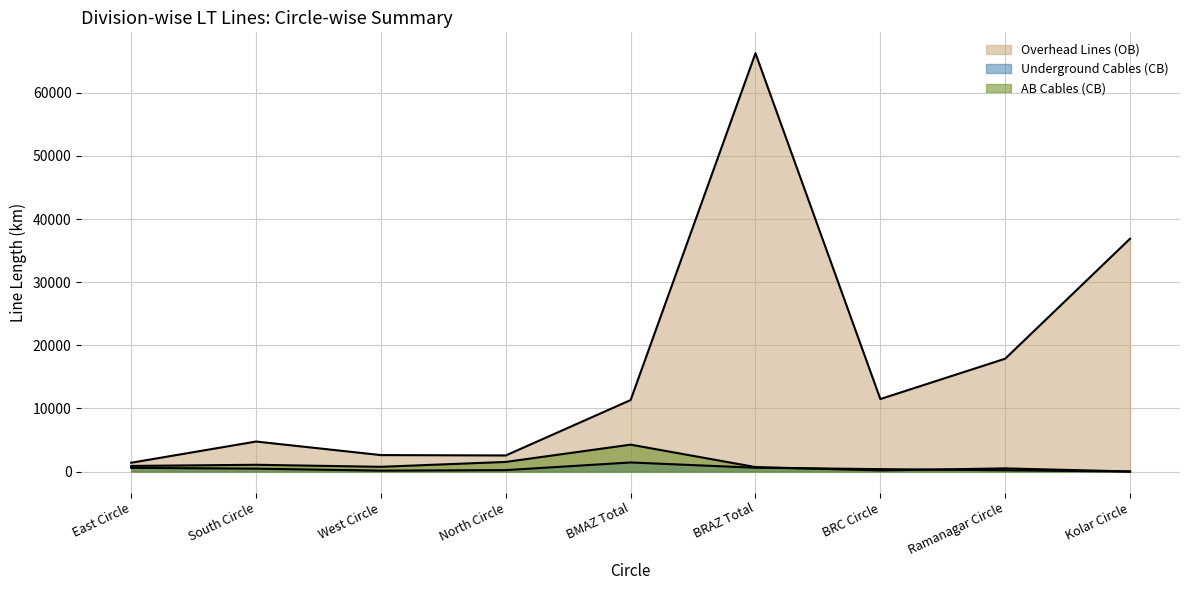

Reading left to right, list all the values displayed in this chart.

Overhead Lines (OB): East Circle=1402.5	South Circle=4761.8	West Circle=2616.1	North Circle=2556.3	BMAZ Total=11336.7	BRAZ Total=66271.6	BRC Circle=11494.0	Ramanagar Circle=17885.8	Kolar Circle=36891.8
Underground Cables (CB): East Circle=594.1	South Circle=466.7	West Circle=151.1	North Circle=234.9	BMAZ Total=1446.8	BRAZ Total=610.6	BRC Circle=390.3	Ramanagar Circle=211.1	Kolar Circle=9.2
AB Cables (CB): East Circle=897.2	South Circle=1081.5	West Circle=759.5	North Circle=1532.0	BMAZ Total=4270.3	BRAZ Total=716.9	BRC Circle=186.9	Ramanagar Circle=510.4	Kolar Circle=19.5